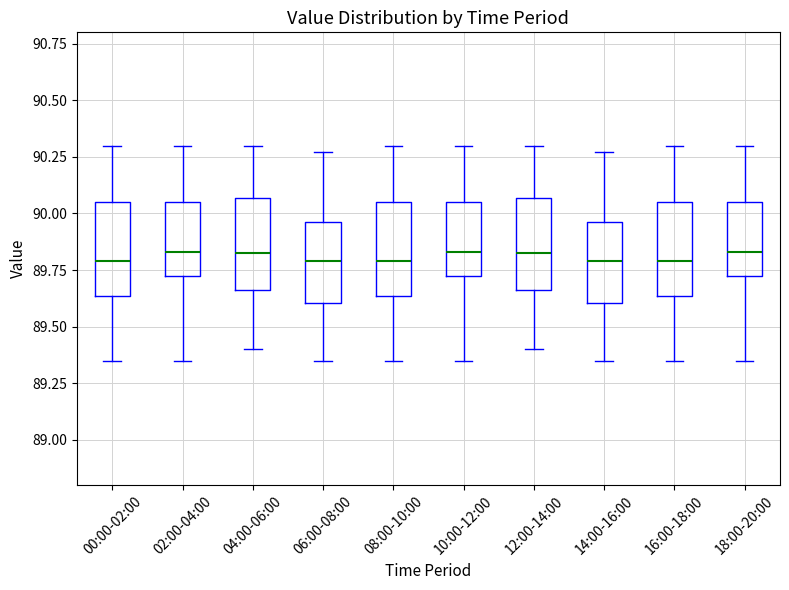

Reading left to right, transcribe this box plot: for each box, give where its median line is, the range the box spans, and where its two whiskers end, as read against the y-axis. The values are not printed on the chart, so give them approximately, as read against the axis.

00:00-02:00: median 89.80, box 89.65 to 90.05, whiskers 89.35 to 90.30
02:00-04:00: median 89.85, box 89.75 to 90.05, whiskers 89.35 to 90.30
04:00-06:00: median 89.85, box 89.65 to 90.05, whiskers 89.40 to 90.30
06:00-08:00: median 89.80, box 89.60 to 89.95, whiskers 89.35 to 90.25
08:00-10:00: median 89.80, box 89.65 to 90.05, whiskers 89.35 to 90.30
10:00-12:00: median 89.85, box 89.75 to 90.05, whiskers 89.35 to 90.30
12:00-14:00: median 89.85, box 89.65 to 90.05, whiskers 89.40 to 90.30
14:00-16:00: median 89.80, box 89.60 to 89.95, whiskers 89.35 to 90.25
16:00-18:00: median 89.80, box 89.65 to 90.05, whiskers 89.35 to 90.30
18:00-20:00: median 89.85, box 89.75 to 90.05, whiskers 89.35 to 90.30